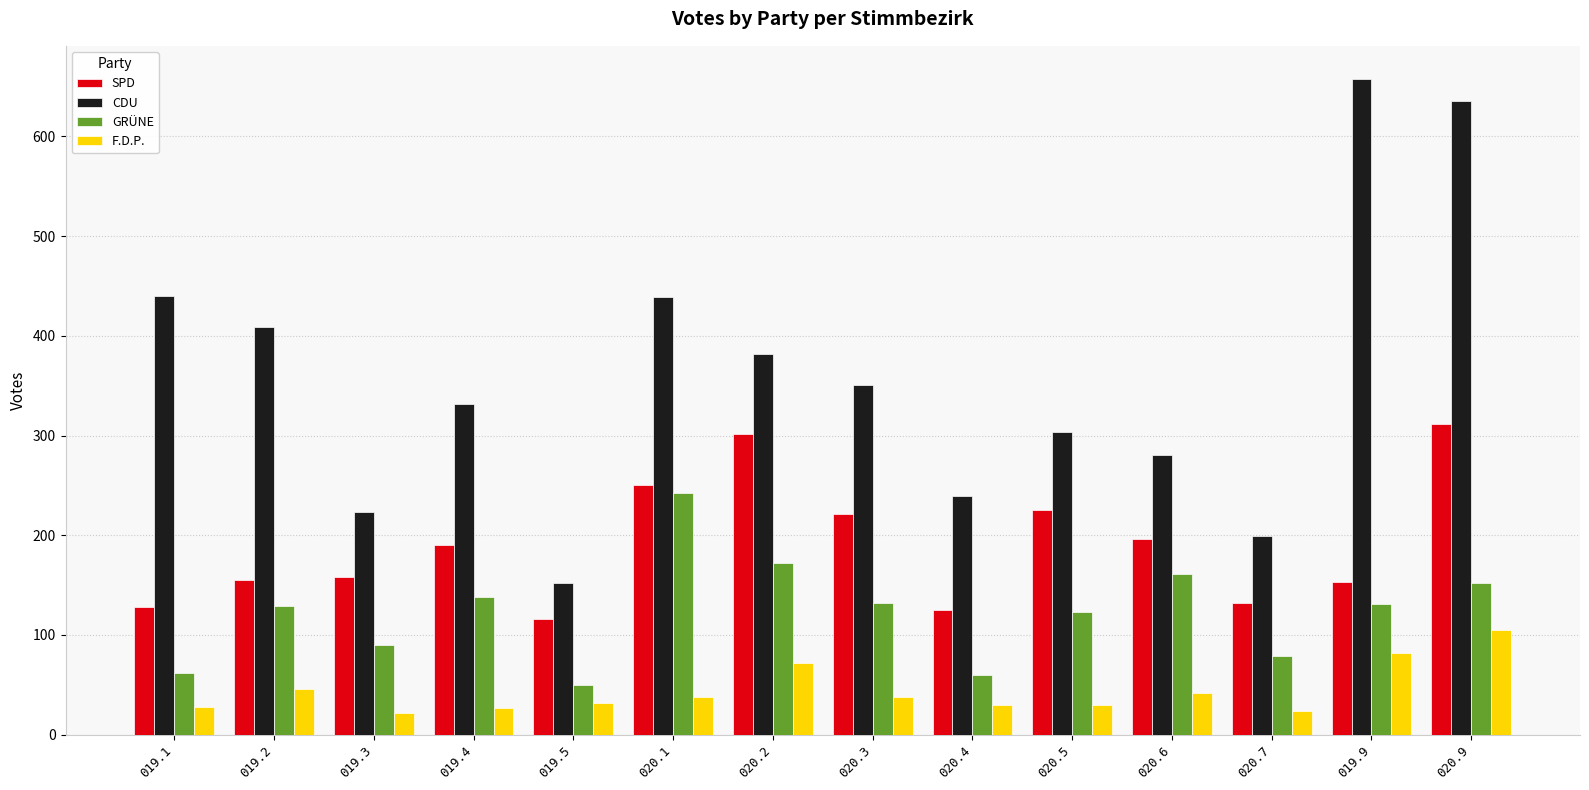

What is the smallest value displayed?

22